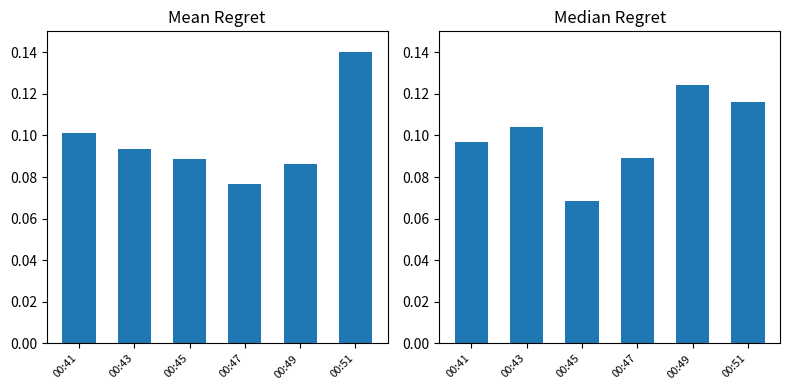

What is the difference between the maximum and minimum values in the Mean Regret series?

0.1